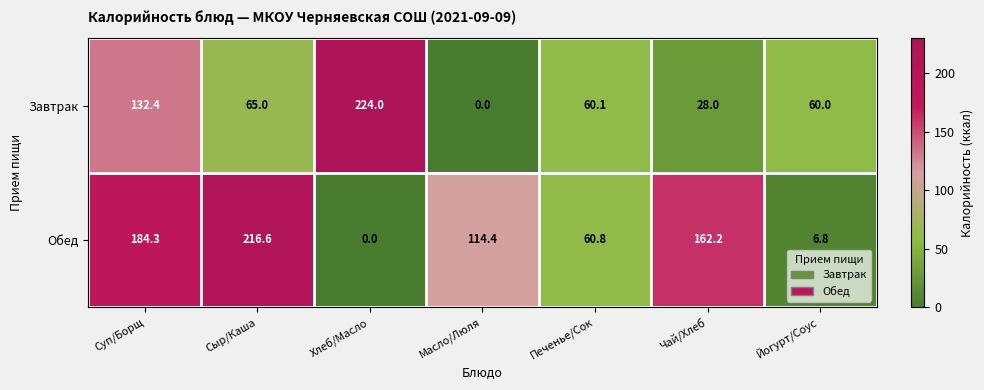

Reading left to right, list all the values displayed in this chart.

Завтрак: Суп/Борщ=132.4	Сыр/Каша=65.0	Хлеб/Масло=224.0	Масло/Люля=0.0	Печенье/Сок=60.1	Чай/Хлеб=28.0	Йогурт/Соус=60.0
Обед: Суп/Борщ=184.3	Сыр/Каша=216.6	Хлеб/Масло=0.0	Масло/Люля=114.4	Печенье/Сок=60.8	Чай/Хлеб=162.2	Йогурт/Соус=6.8